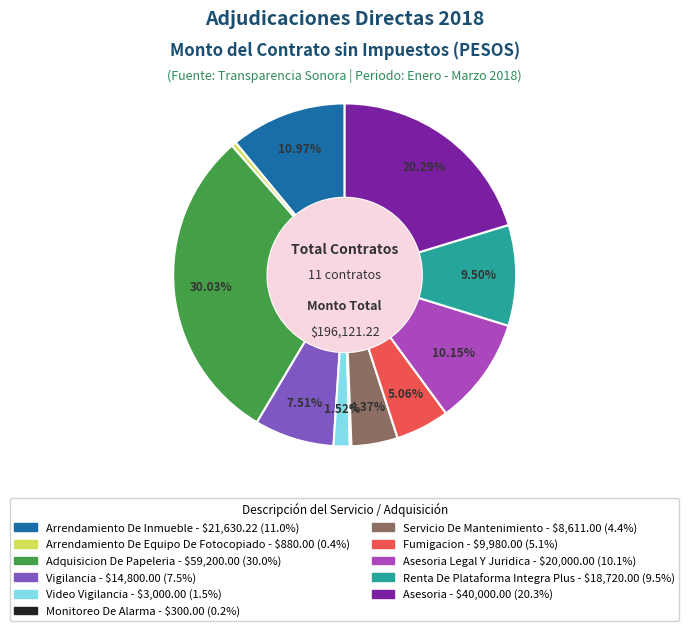

Is there any slice that represents more than half of the pie?

No